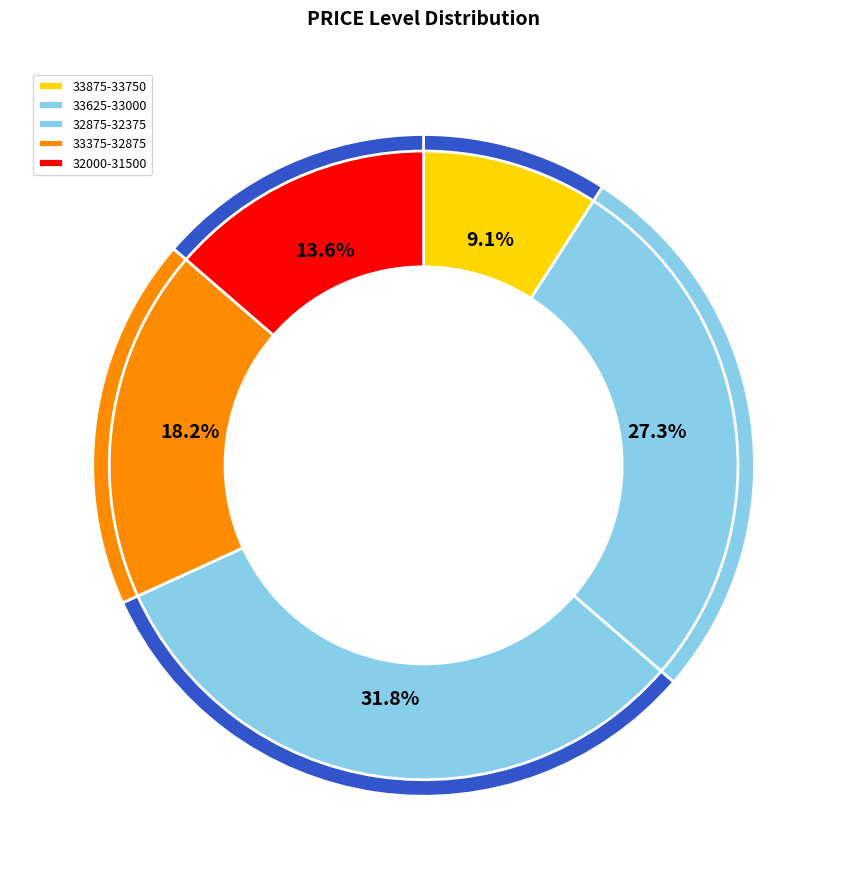

What is the change in value from 33625 to 33000?

-625